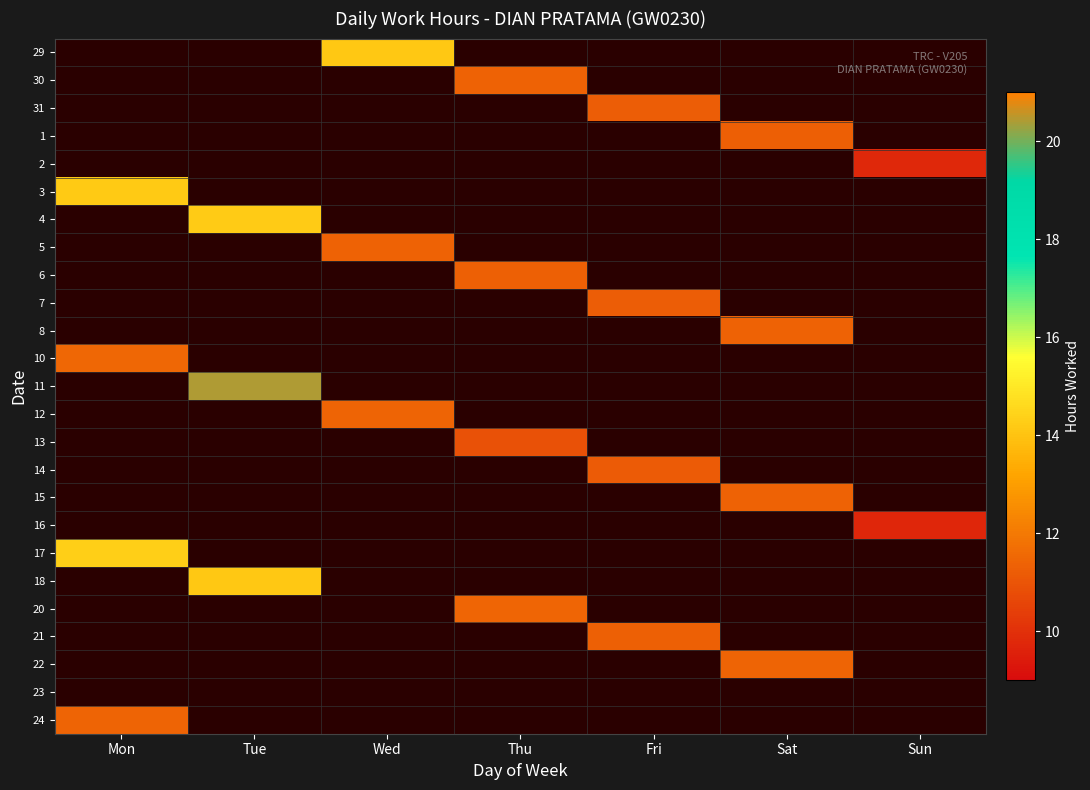

At which category is the sum across all series the highest?

Tue